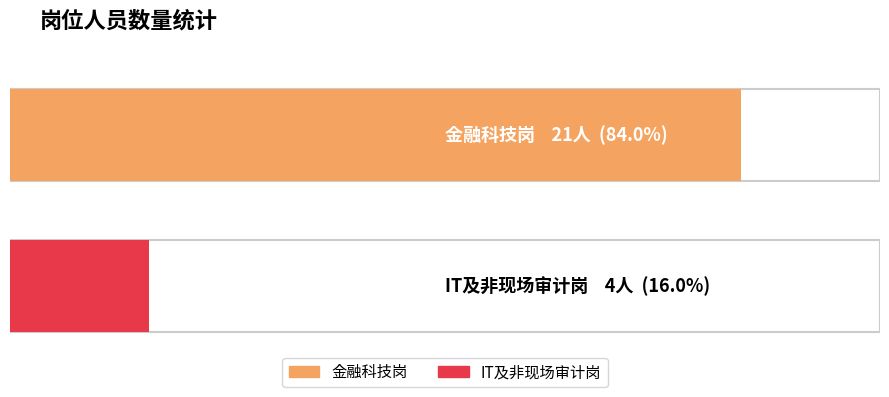

Count the values in the range 4 to 21.

2